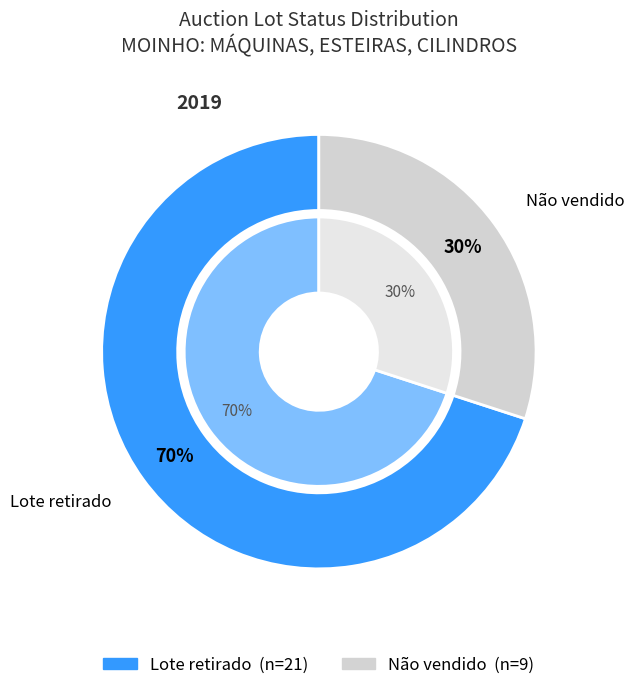

What is the total percentage of Lote retirado and Não vendido?

100.0%